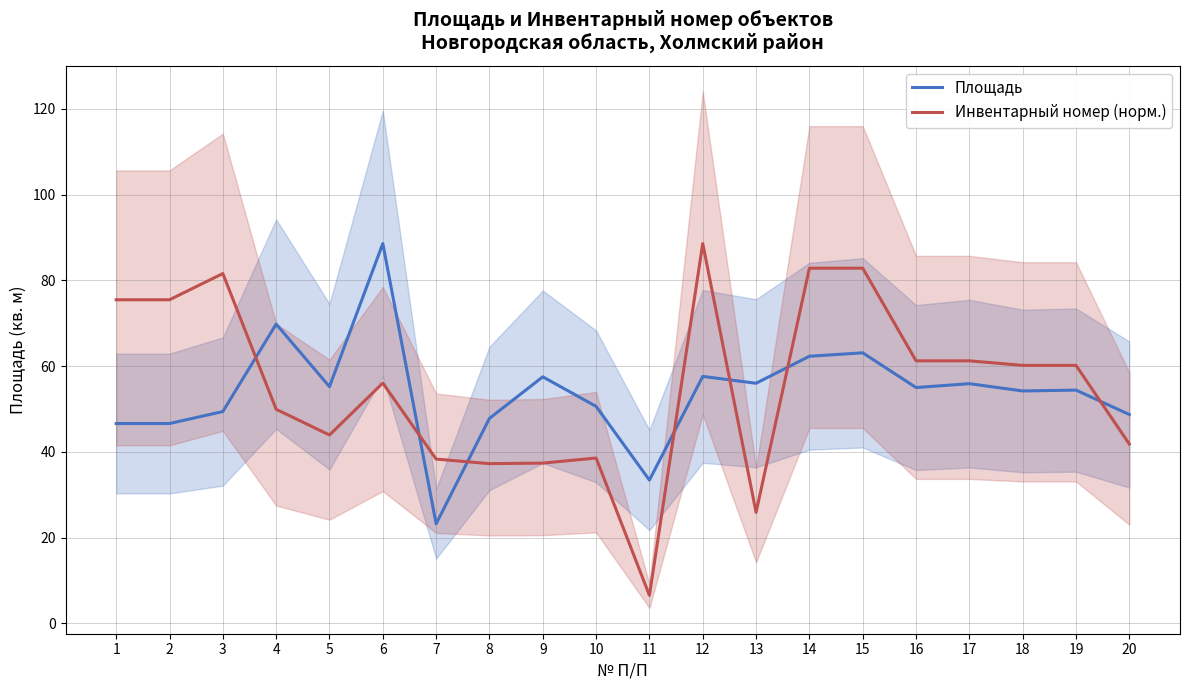

What is the value of the Площадь point at the 10th from the left?

50.6